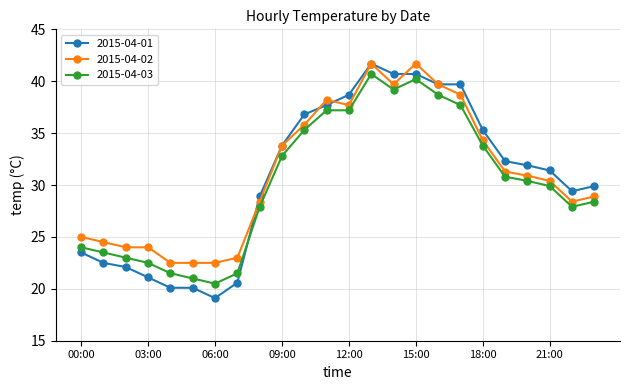

What is the value of the 2015-04-01 point at the 11th from the left?

36.8